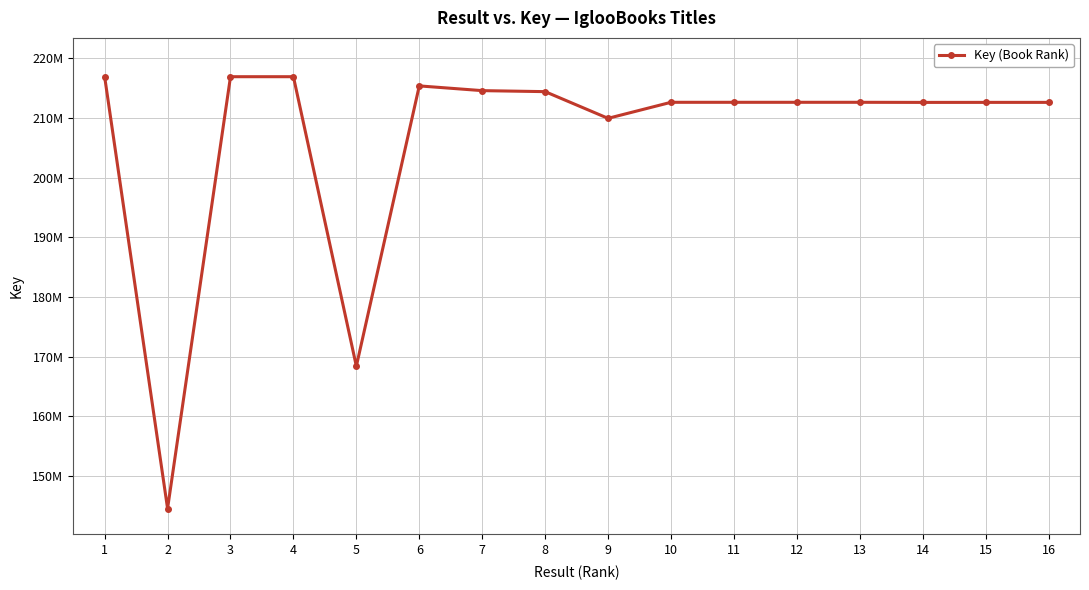

Is it true that the value at 14 is 304519553?

False